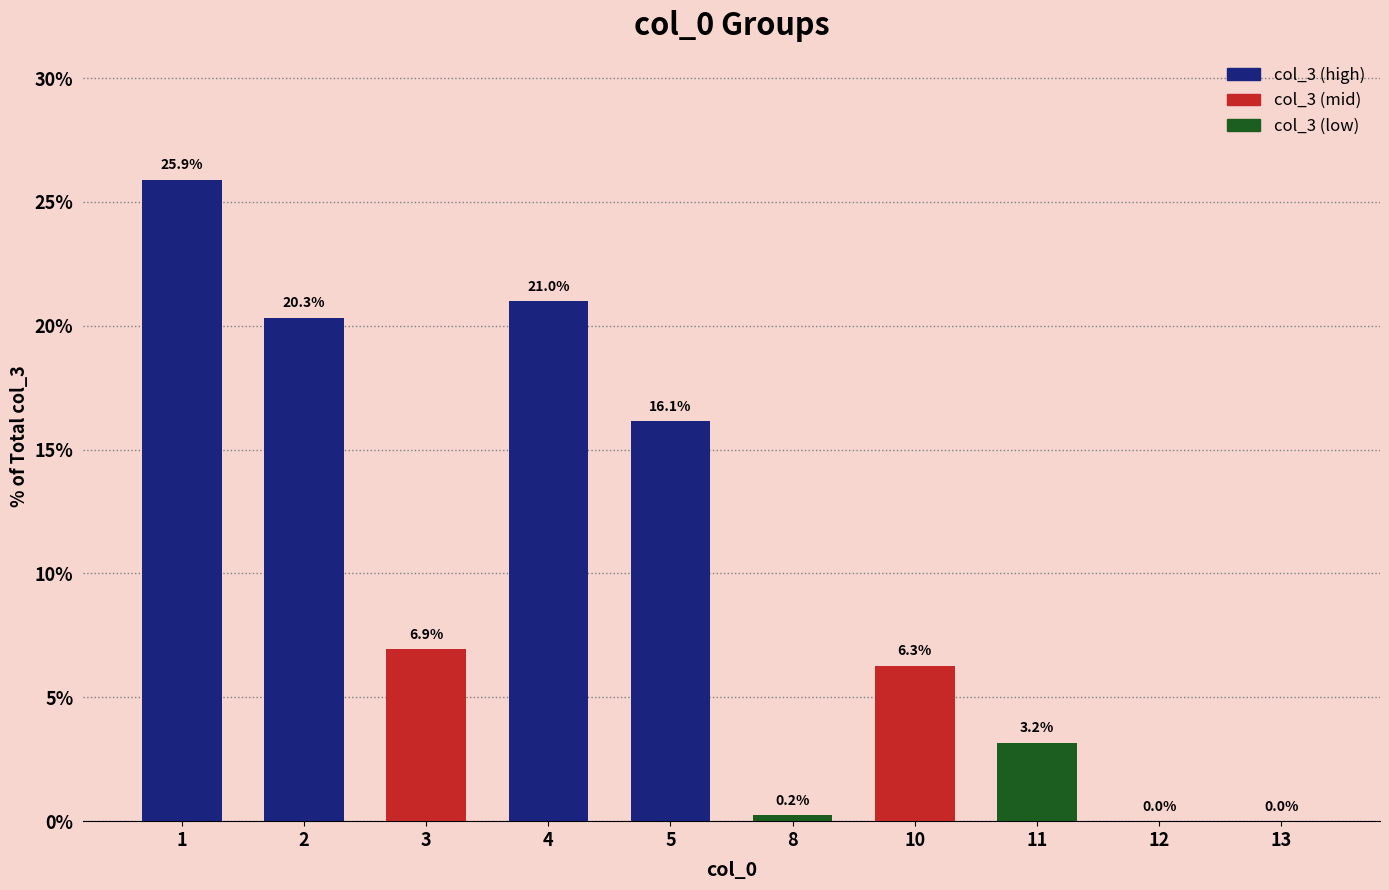

What is the sum of the values at 5 and 11?

19.3